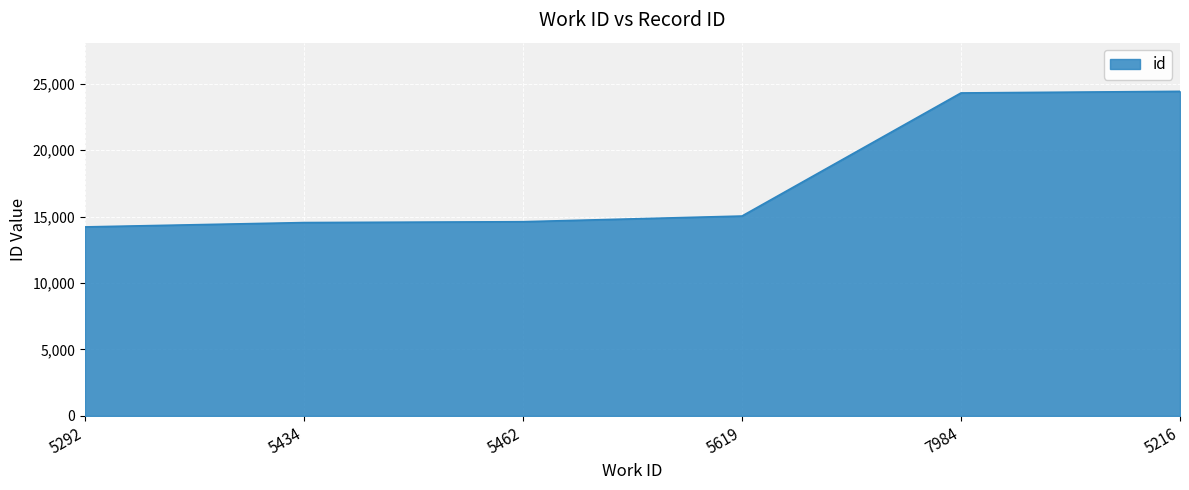

The value at 5462 is 14609. True or false?

True